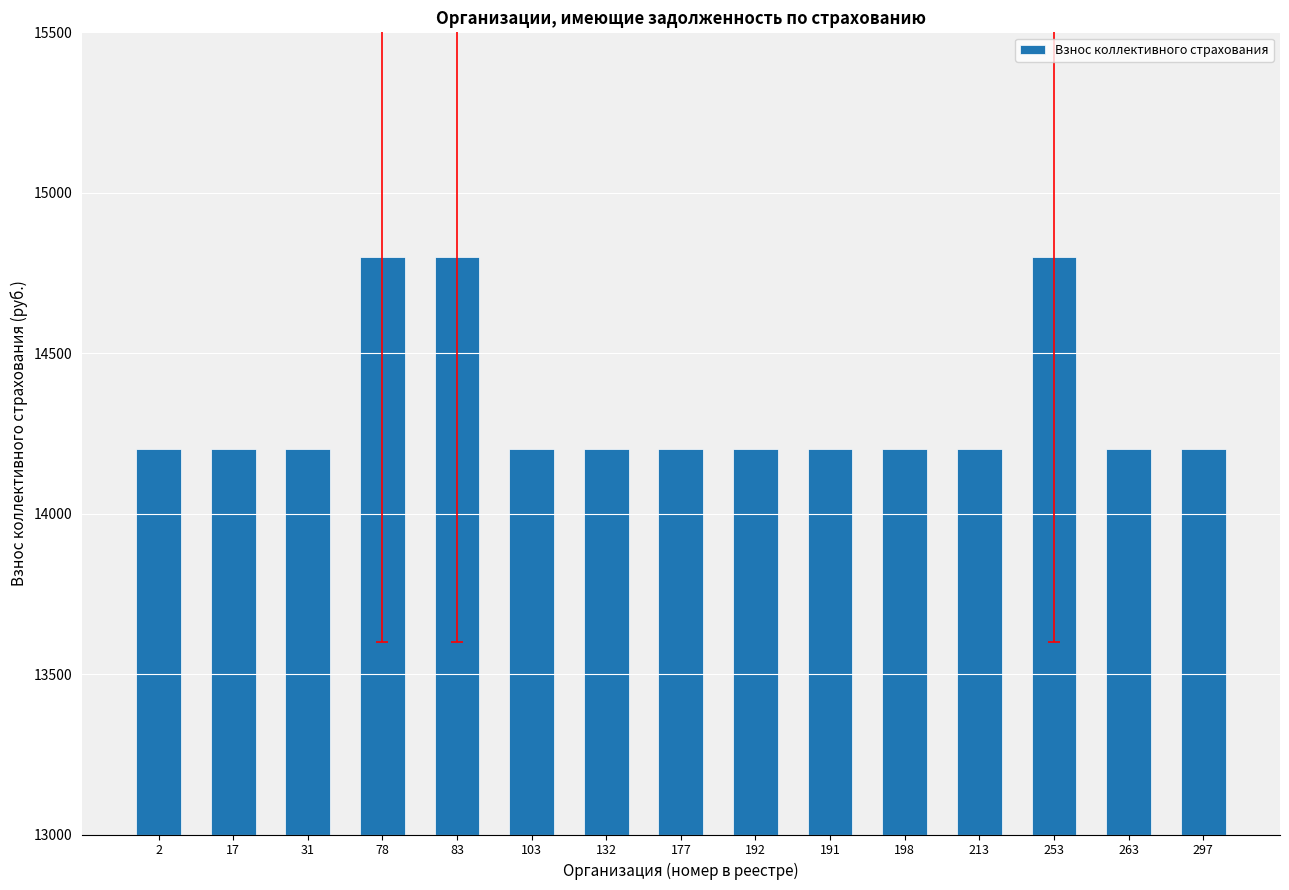

The value at 177 is 7328. True or false?

False